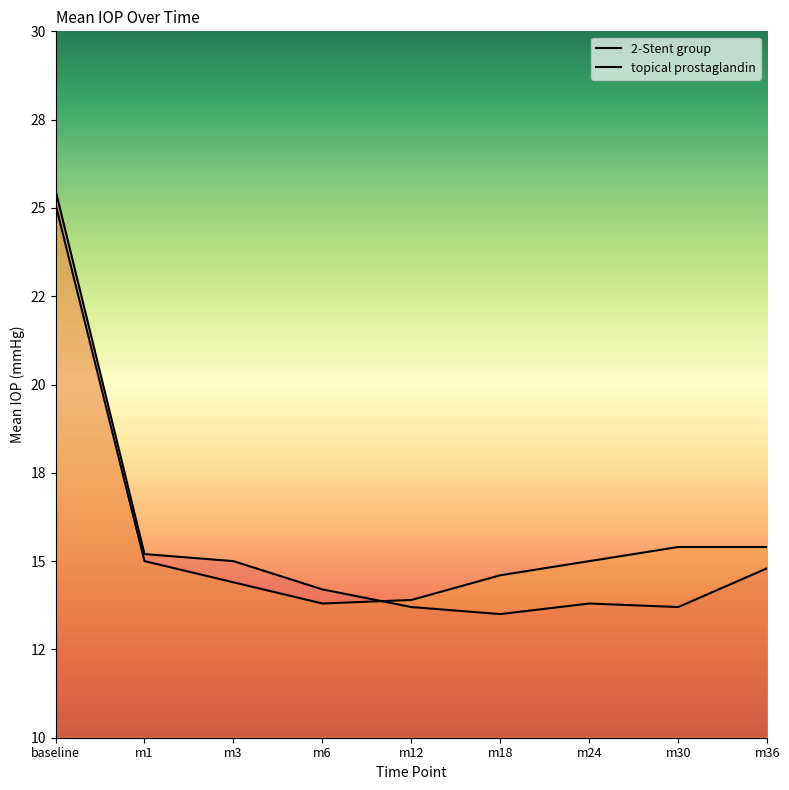

What is the difference between the 2-Stent group values at m18 and m3?

1.5